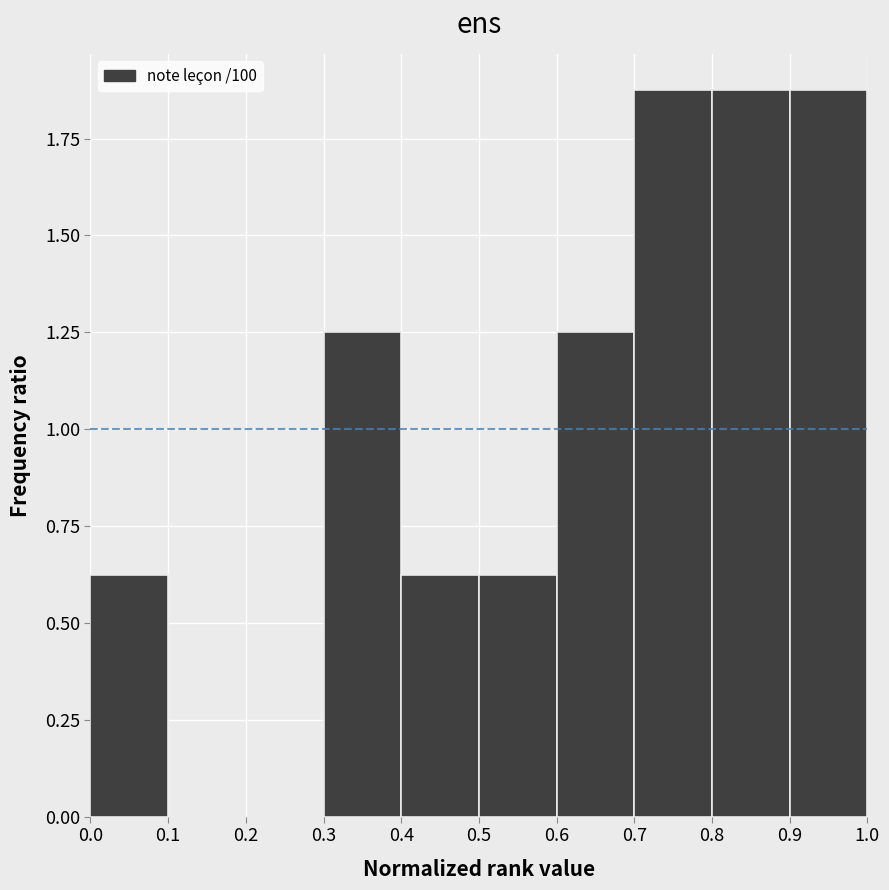

Reading left to right, list every bar in this chart as the range it spans on the x-axis followed by its height. The values are not printed on the chart, so give them approximately, as read against the axis.

0.0 to 0.1: 0.65
0.1 to 0.2: 0
0.2 to 0.3: 0
0.3 to 0.4: 1.25
0.4 to 0.5: 0.65
0.5 to 0.6: 0.65
0.6 to 0.7: 1.25
0.7 to 0.8: 1.90
0.8 to 0.9: 1.90
0.9 to 1.0: 1.90